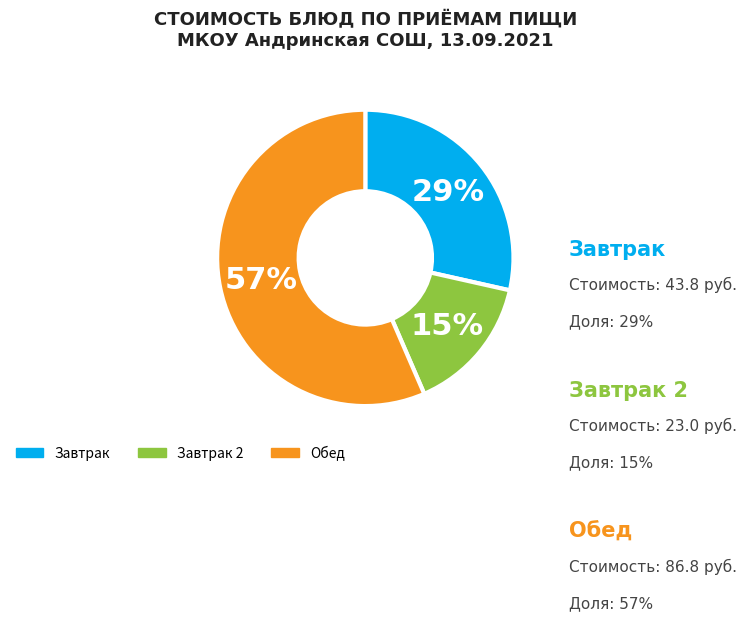

Does any single category account for the majority?

Yes